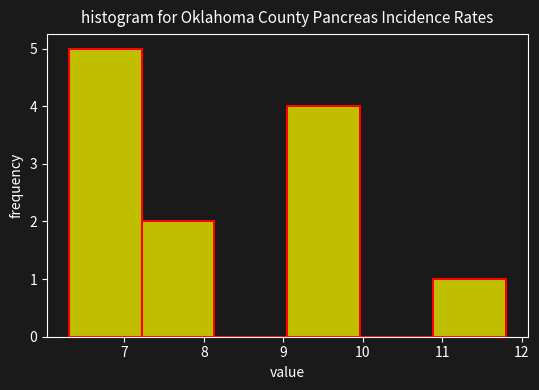

How tall is the bar that spans 9.1 to 10.0 on the x-axis? Neither the bar edges nor the heights are printed on the chart, so give them approximately, as read against the axes.

4